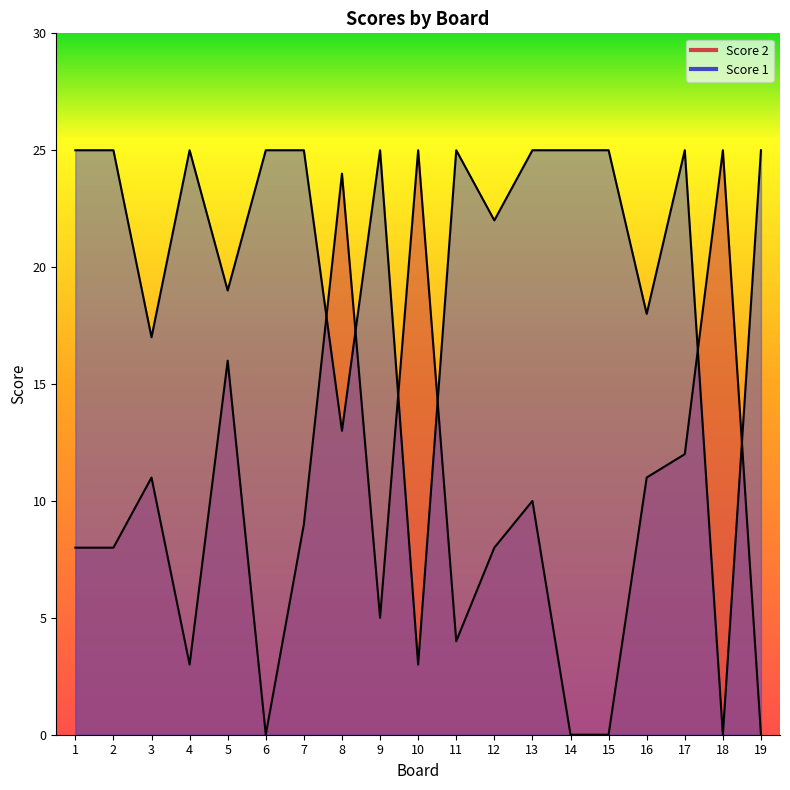

Reading left to right, list all the values displayed in this chart.

Score 2: 8	8	11	3	16	0	9	24	5	25	4	8	10	0	0	11	12	25	0
Score 1: 25	25	17	25	19	25	25	13	25	3	25	22	25	25	25	18	25	0	25